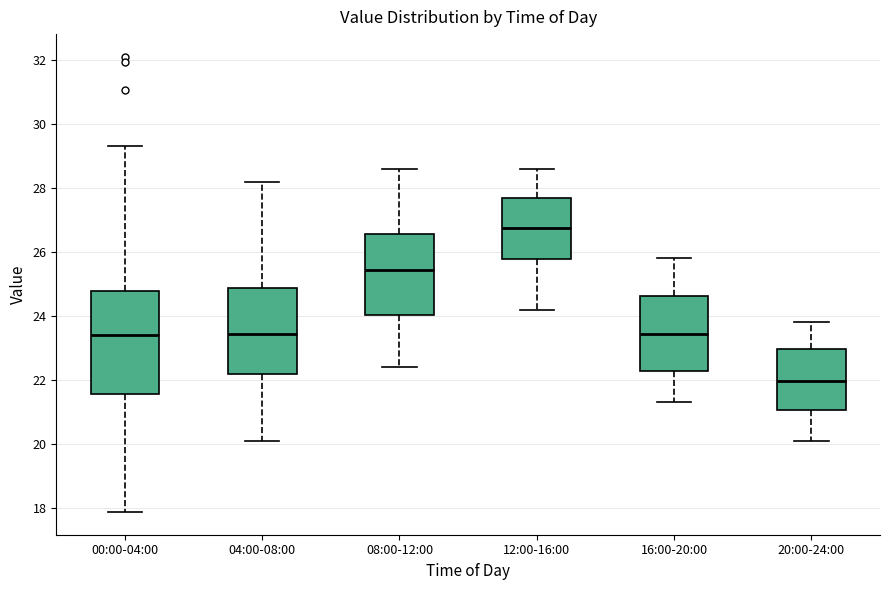

Reading left to right, read every box against the y-axis: the position of its median line, the range the box covers, and the ends of its whiskers. The values are not printed on the chart, so give them approximately, as read against the axis.

00:00-04:00: median 23.4, box 21.6 to 24.8, whiskers 17.8 to 29.4
04:00-08:00: median 23.4, box 22.2 to 24.8, whiskers 20.2 to 28.2
08:00-12:00: median 25.4, box 24.0 to 26.6, whiskers 22.4 to 28.6
12:00-16:00: median 26.8, box 25.8 to 27.6, whiskers 24.2 to 28.6
16:00-20:00: median 23.4, box 22.2 to 24.6, whiskers 21.4 to 25.8
20:00-24:00: median 22.0, box 21.0 to 23.0, whiskers 20.2 to 23.8